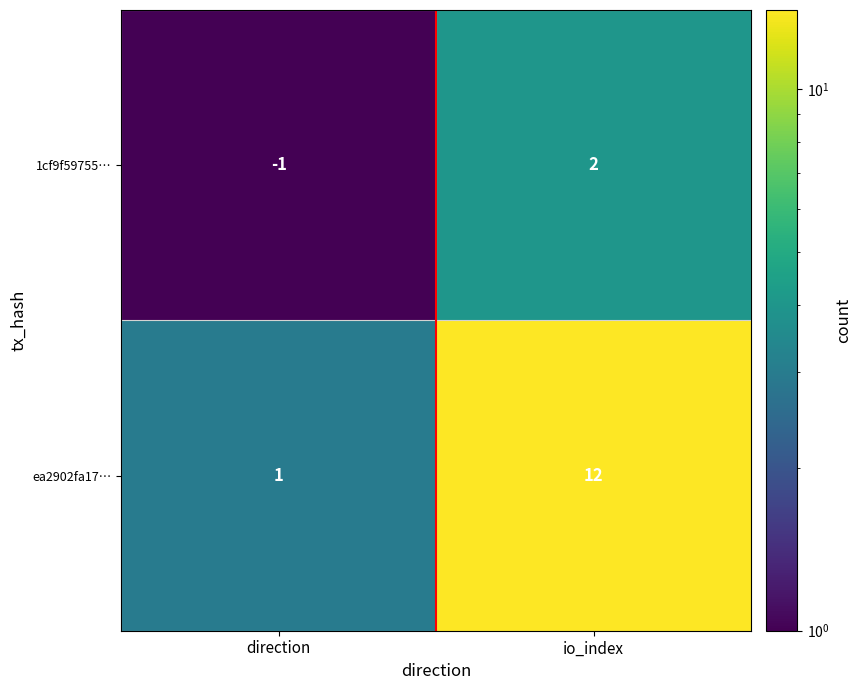

At which category is the sum across all series the highest?

io_index